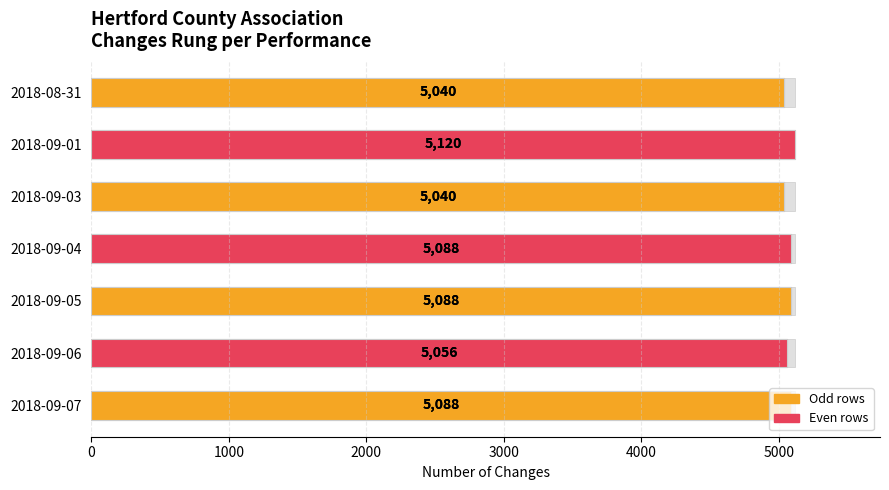

How many bars are there in total?

7